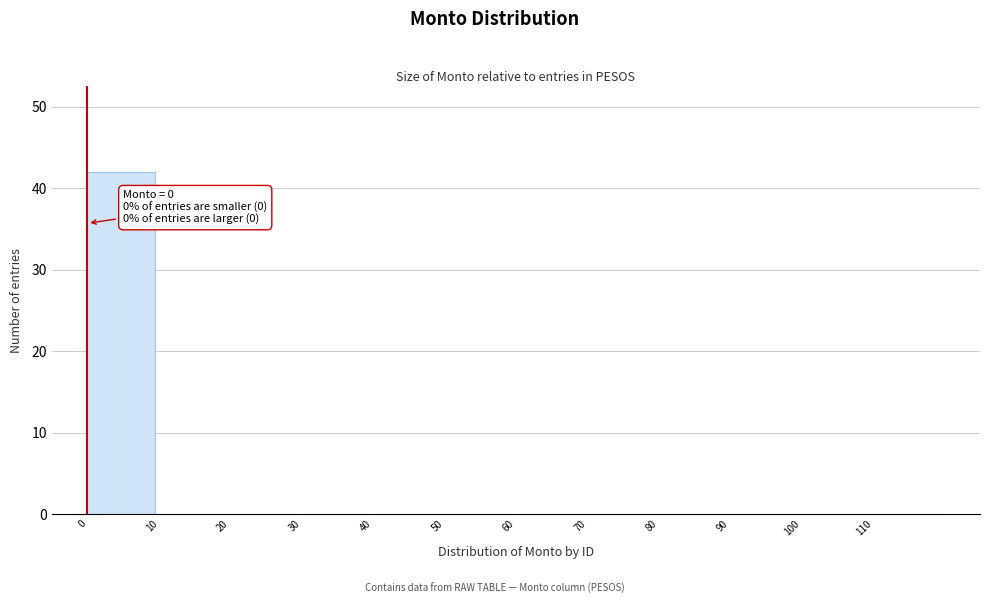

Over which range of the x-axis is the bar tallest?

0 to 10